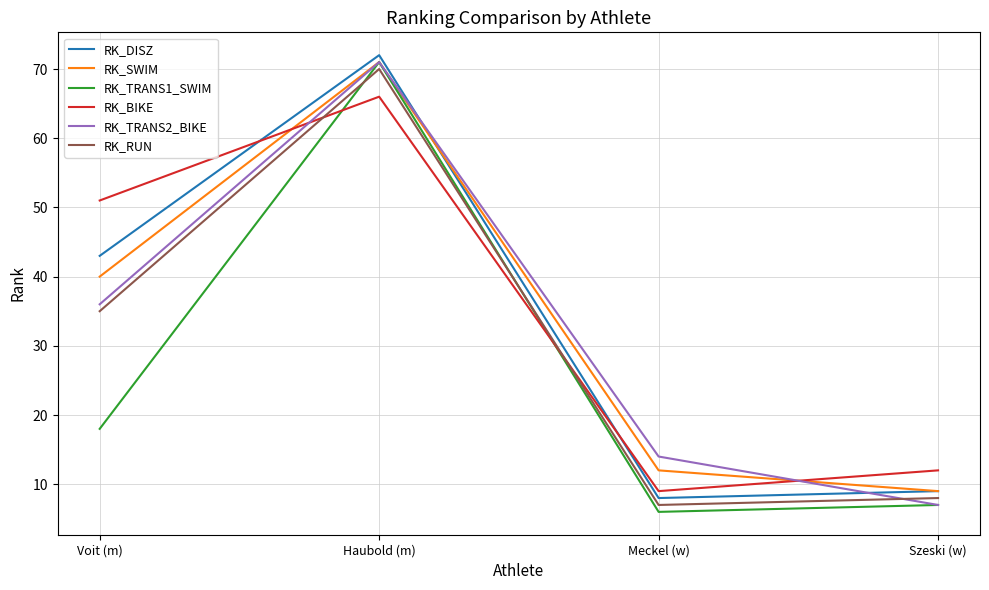

What is the approximate value of RK_TRANS2_BIKE at Szeski (w), to the nearest 5?

5